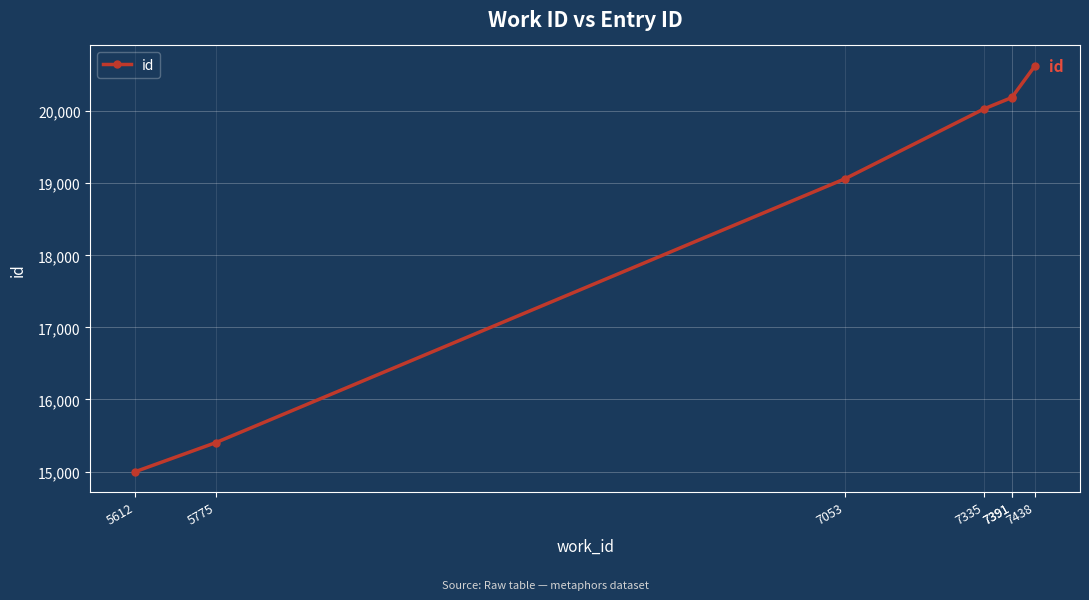

At which label does the data first exceed 20033?

7391